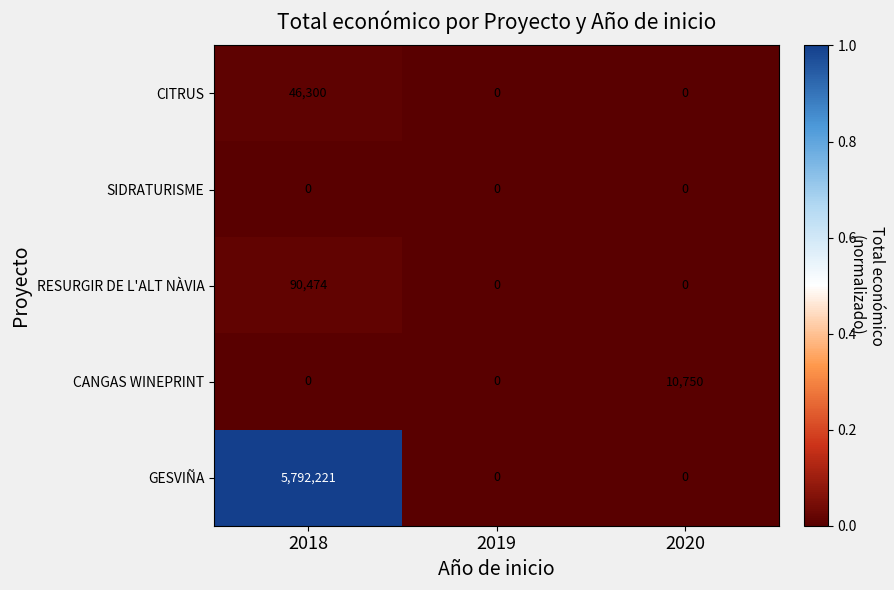

What is the total value across all series at 2020?

10750